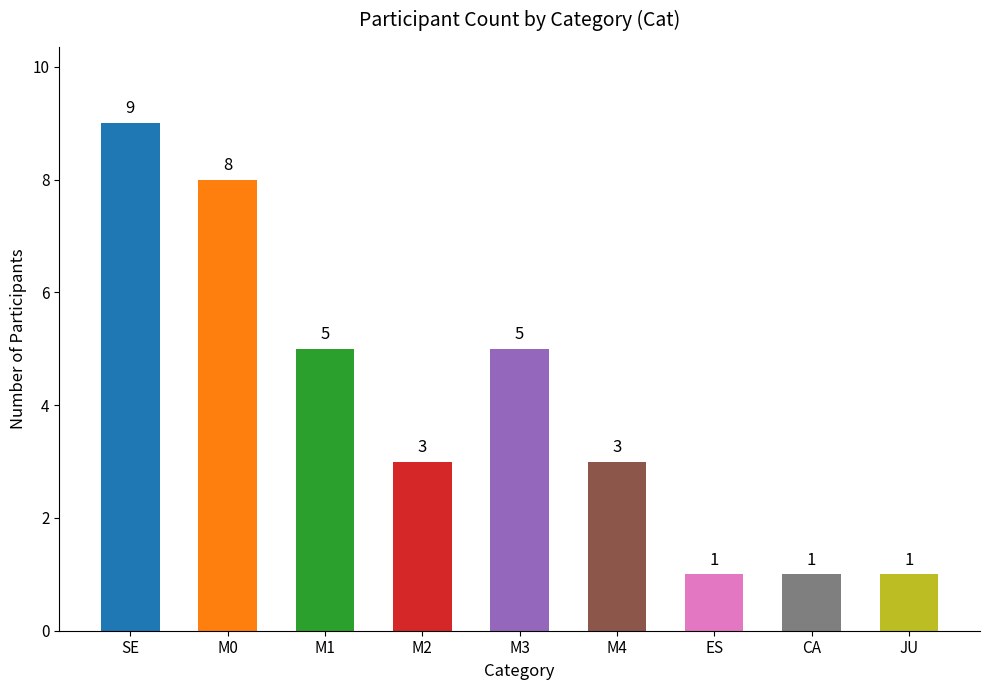

Count the values in the range 1 to 5.

7